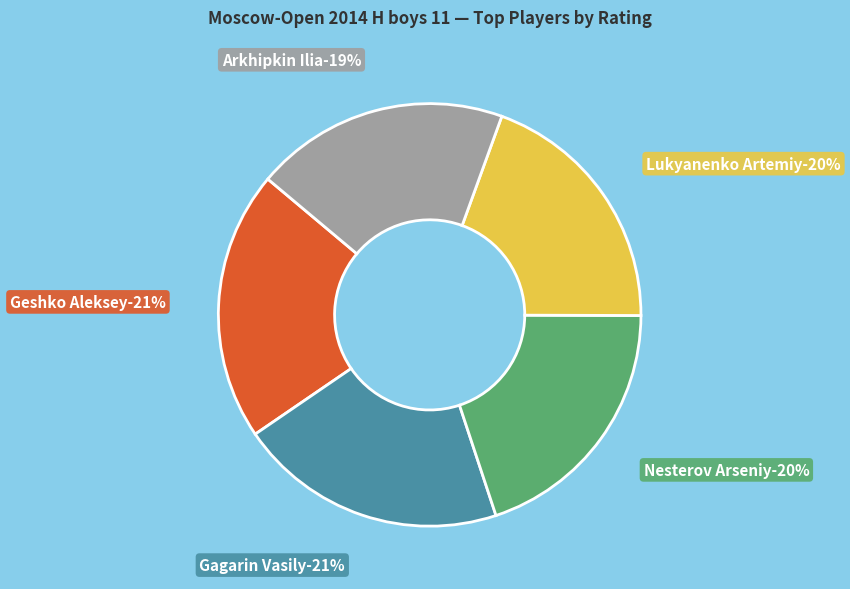

True or false: Lukyanenko Artemiy accounts for 12% of the total.

False